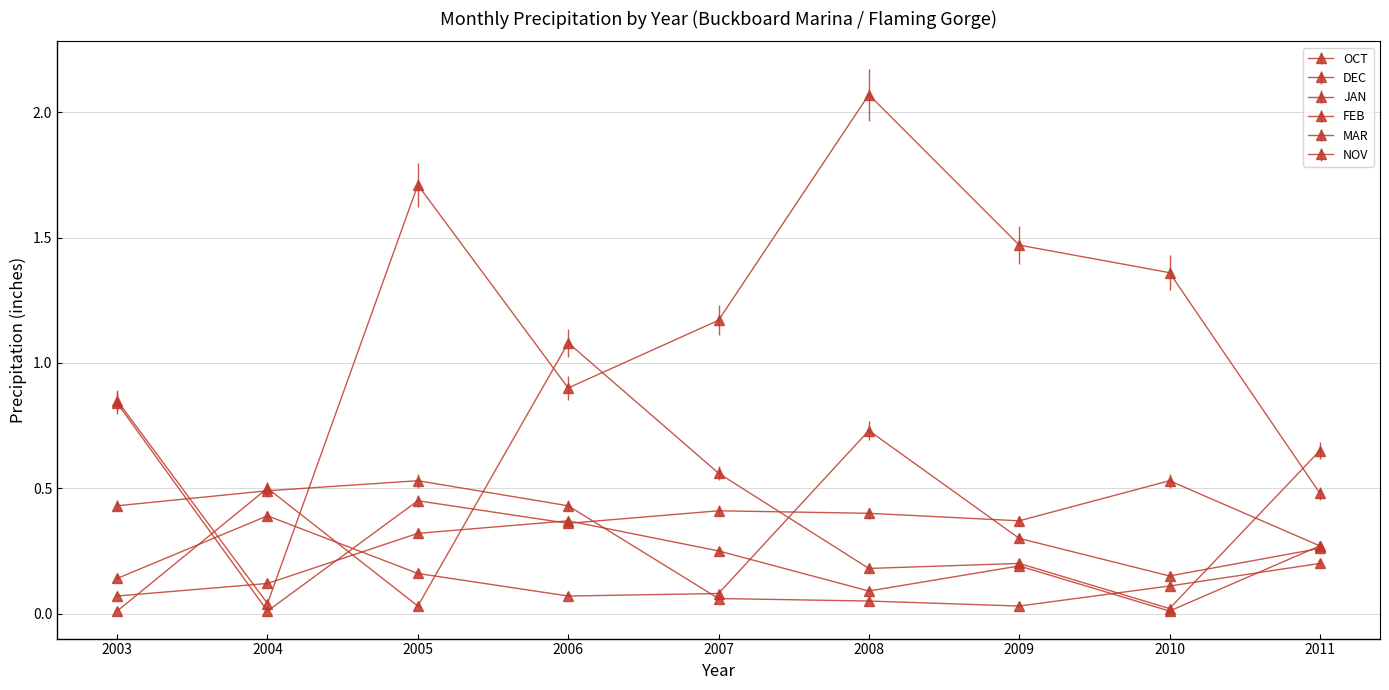

How many distinct data groups are displayed?

6